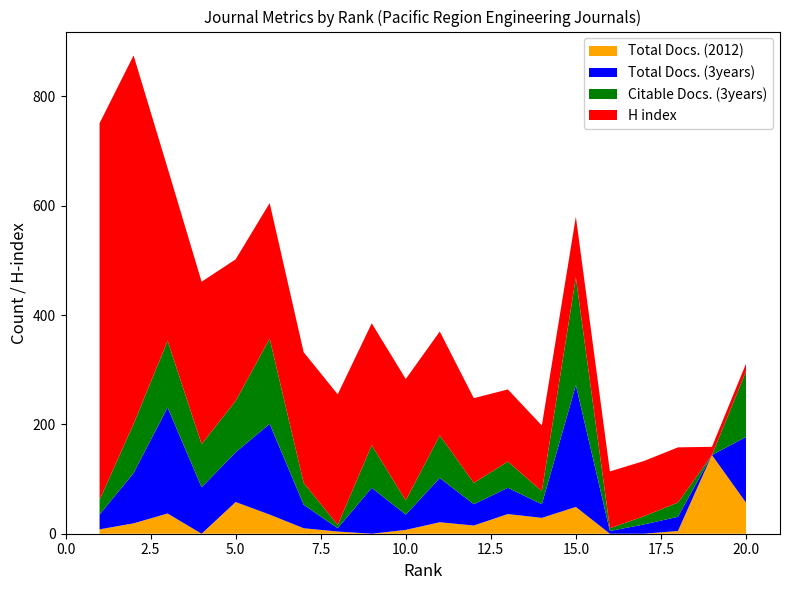

Reading left to right, list all the values displayed in this chart.

Total Docs. (2012): 1=8	2=19	3=37	4=0	5=58	6=35	7=10	8=4	9=0	10=7	11=21	12=15	13=36	14=29	15=49	16=0	17=0	18=5	19=144	20=57
Total Docs. (3years): 1=27	2=92	3=194	4=85	5=91	6=166	7=43	8=6	9=84	10=28	11=81	12=39	13=48	14=25	15=223	16=5	17=17	18=26	19=0	20=120
Citable Docs. (3years): 1=27	2=90	3=122	4=79	5=94	6=156	7=40	8=6	9=78	10=26	11=78	12=39	13=48	14=24	15=197	16=5	17=15	18=26	19=0	20=120
H index: 1=689	2=674	3=316	4=297	5=259	6=248	7=239	8=239	9=223	10=222	11=190	12=155	13=132	14=120	15=111	16=104	17=101	18=101	19=15	20=14